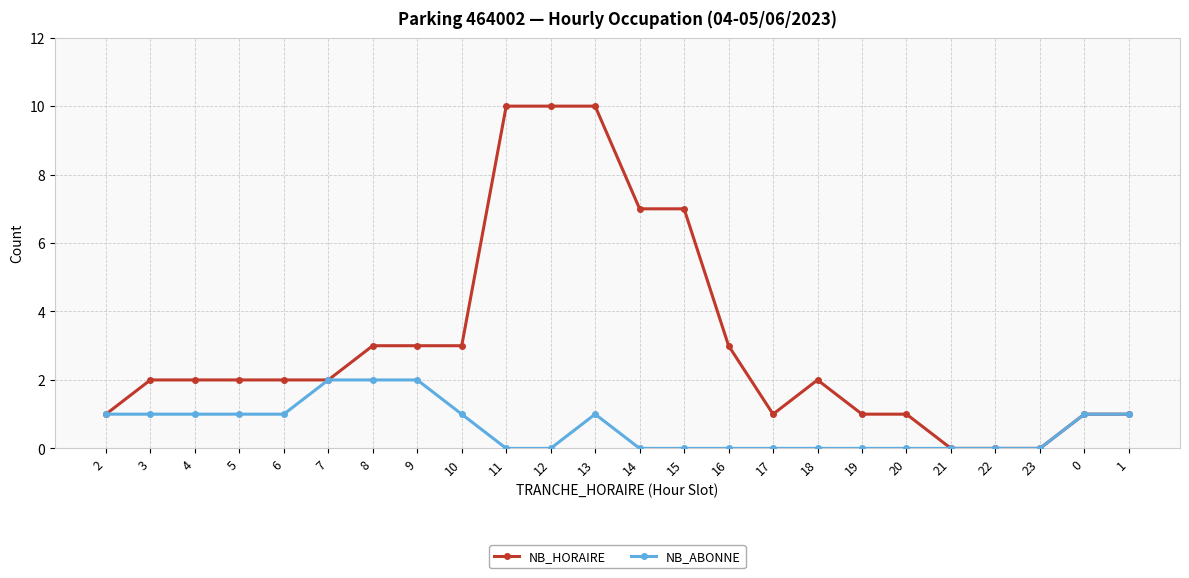

What is the sum of the NB_ABONNE values at 9 and 11?

2